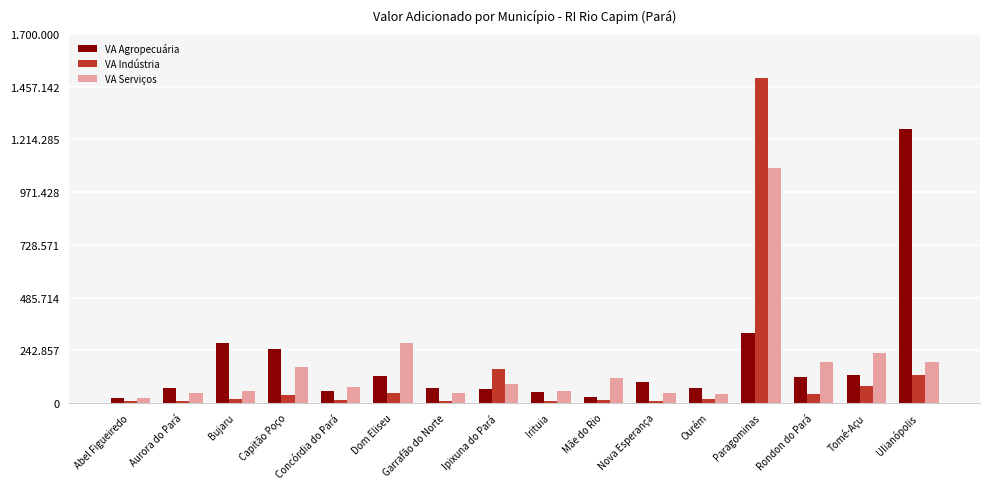

At which category is the sum across all series the highest?

Paragominas